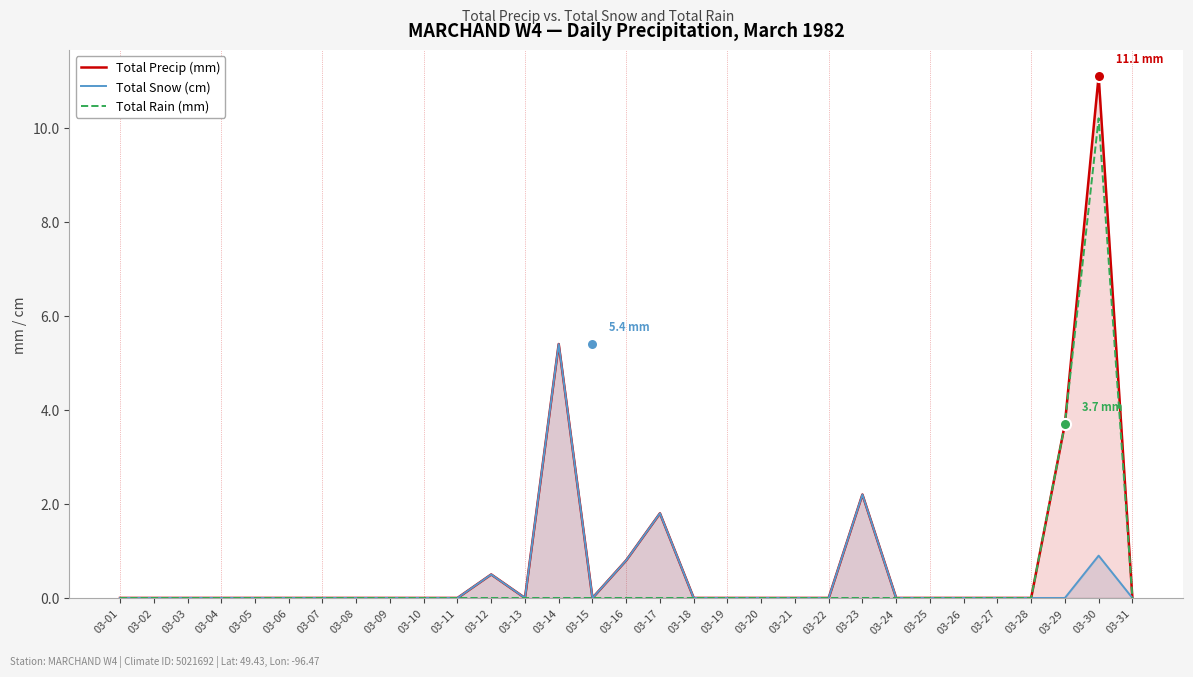

Reading left to right, extract all data points from this chart.

Total Precip (mm): 03-01=0.0	03-02=0.0	03-03=0.0	03-04=0.0	03-05=0.0	03-06=0.0	03-07=0.0	03-08=0.0	03-09=0.0	03-10=0.0	03-11=0.0	03-12=0.5	03-13=0.0	03-14=5.4	03-15=0.0	03-16=0.8	03-17=1.8	03-18=0.0	03-19=0.0	03-20=0.0	03-21=0.0	03-22=0.0	03-23=2.2	03-24=0.0	03-25=0.0	03-26=0.0	03-27=0.0	03-28=0.0	03-29=3.7	03-30=11.1	03-31=0.0
Total Snow (cm): 03-01=0.0	03-02=0.0	03-03=0.0	03-04=0.0	03-05=0.0	03-06=0.0	03-07=0.0	03-08=0.0	03-09=0.0	03-10=0.0	03-11=0.0	03-12=0.5	03-13=0.0	03-14=5.4	03-15=0.0	03-16=0.8	03-17=1.8	03-18=0.0	03-19=0.0	03-20=0.0	03-21=0.0	03-22=0.0	03-23=2.2	03-24=0.0	03-25=0.0	03-26=0.0	03-27=0.0	03-28=0.0	03-29=0.0	03-30=0.9	03-31=0.0
Total Rain (mm): 03-01=0.0	03-02=0.0	03-03=0.0	03-04=0.0	03-05=0.0	03-06=0.0	03-07=0.0	03-08=0.0	03-09=0.0	03-10=0.0	03-11=0.0	03-12=0.0	03-13=0.0	03-14=0.0	03-15=0.0	03-16=0.0	03-17=0.0	03-18=0.0	03-19=0.0	03-20=0.0	03-21=0.0	03-22=0.0	03-23=0.0	03-24=0.0	03-25=0.0	03-26=0.0	03-27=0.0	03-28=0.0	03-29=3.7	03-30=10.2	03-31=0.0